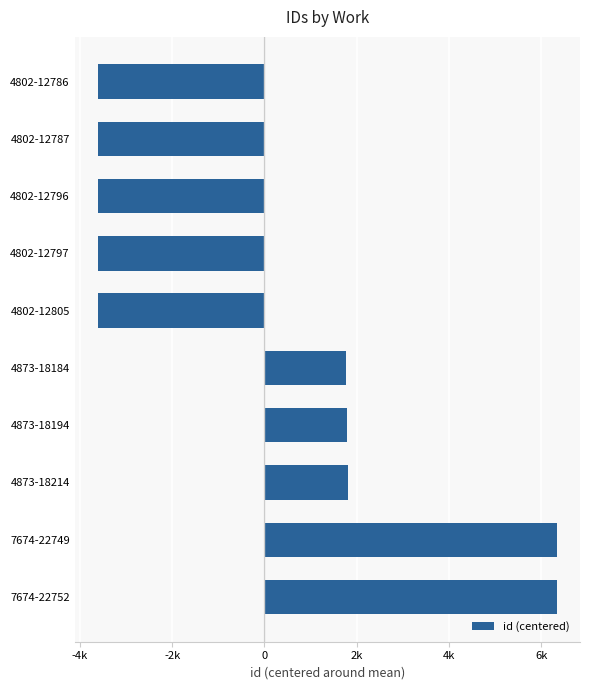

Does the chart contain any negative values?

Yes